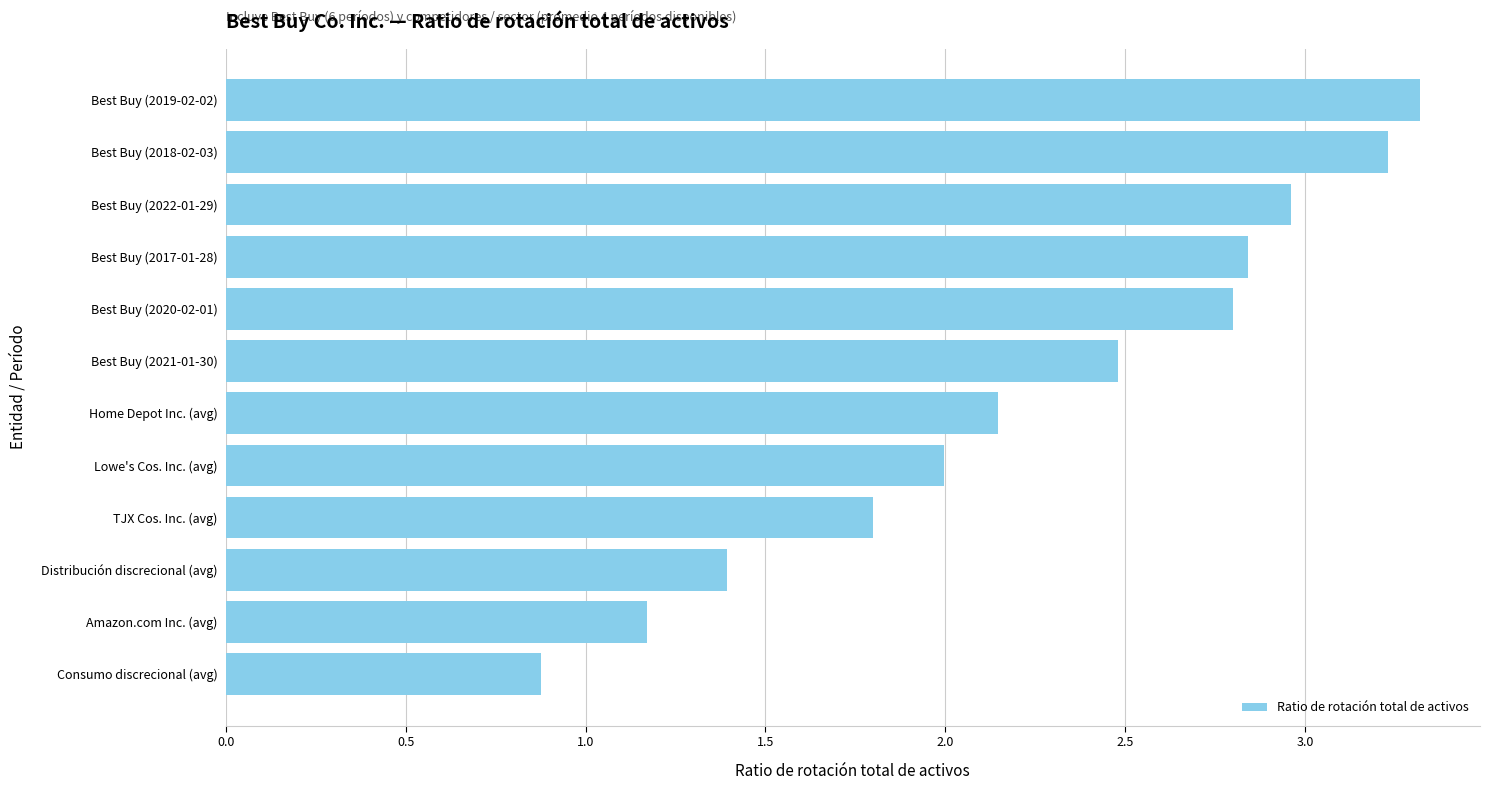

What value does the data have at Distribución discrecional (avg)?

1.4